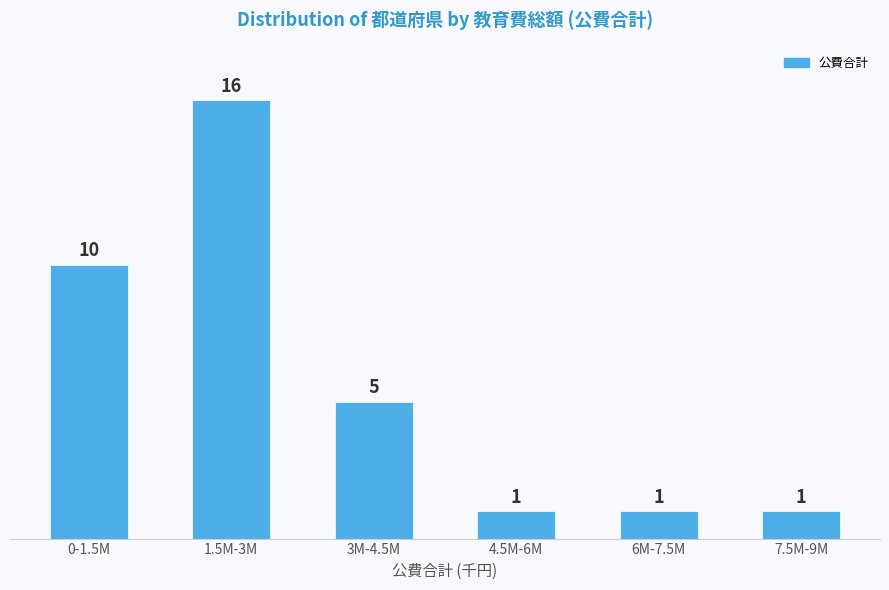

Reading left to right, what are all the values shown in this chart?

10	16	5	1	1	1